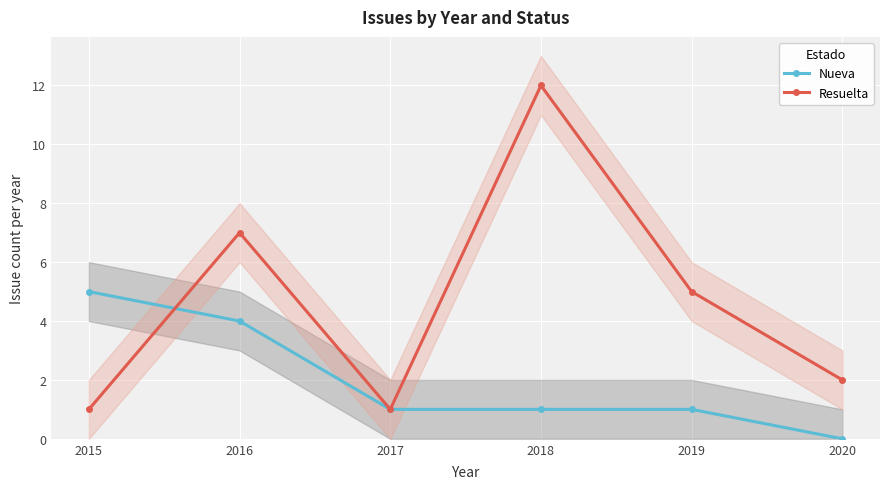

What is the value of the Resuelta point at the 3rd from the left?

1